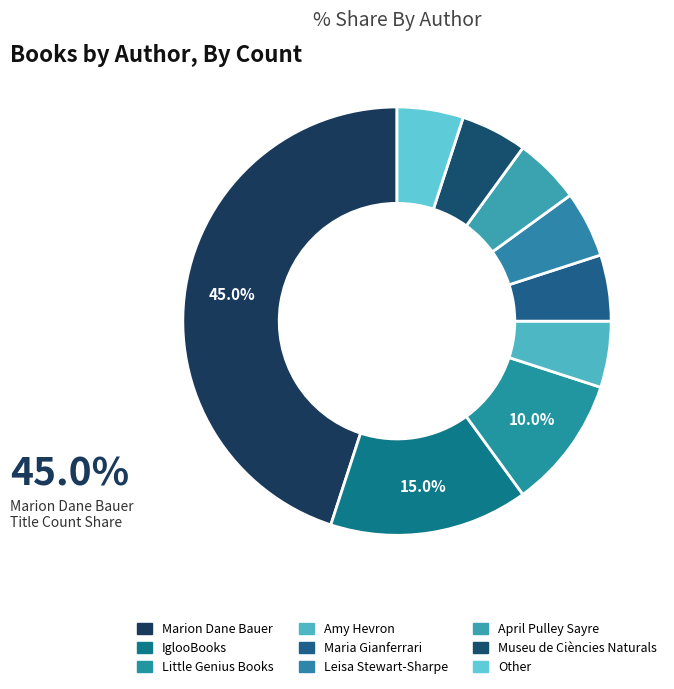

How many segments does this pie chart have?

9